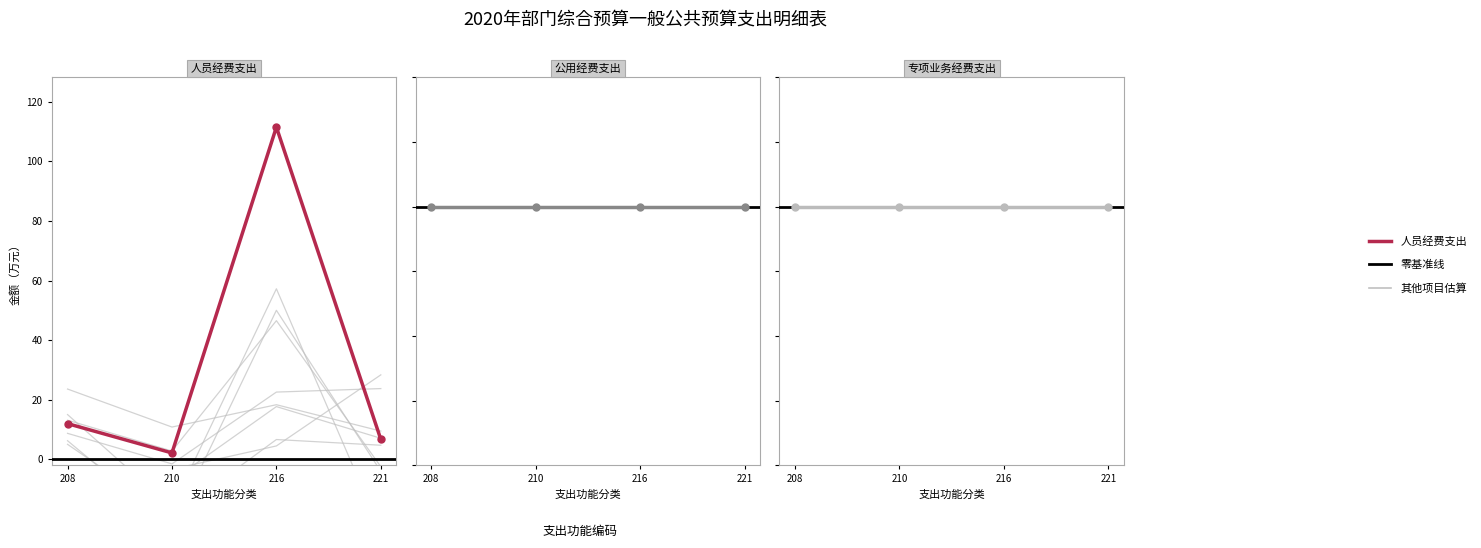

Rank the series at 社会保障和就业支出 from highest to lowest value.

人员经费支出, 公用经费支出, 专项业务经费支出